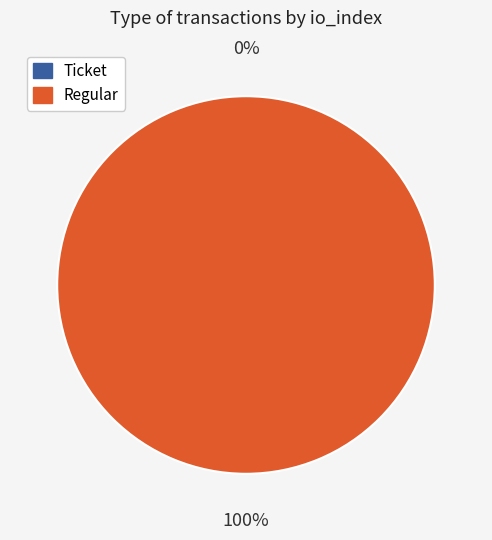

How much of the chart is everything except Ticket (io_index=0)?

100.0%